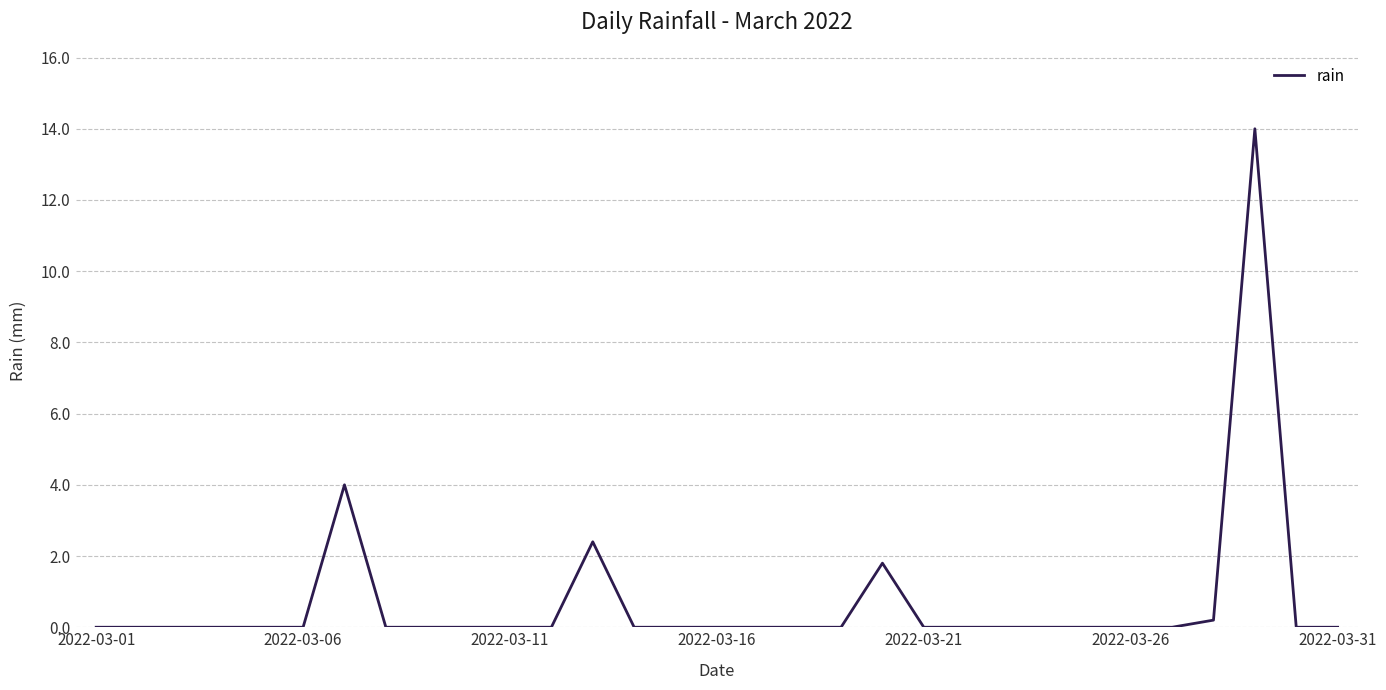

What is the maximum value shown in the chart?

14.0